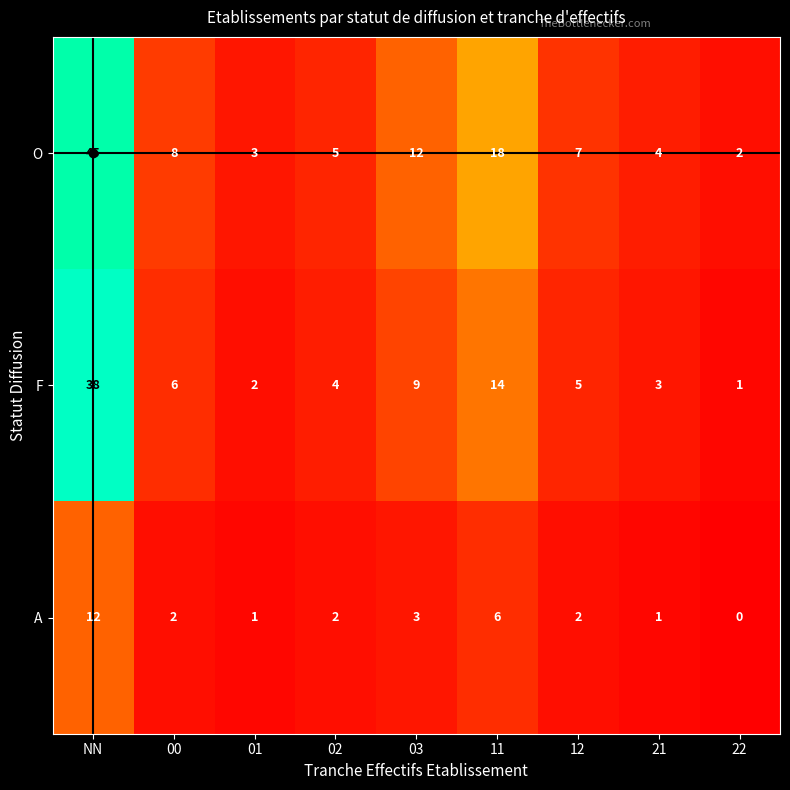

Count the number of categories in the chart.

9